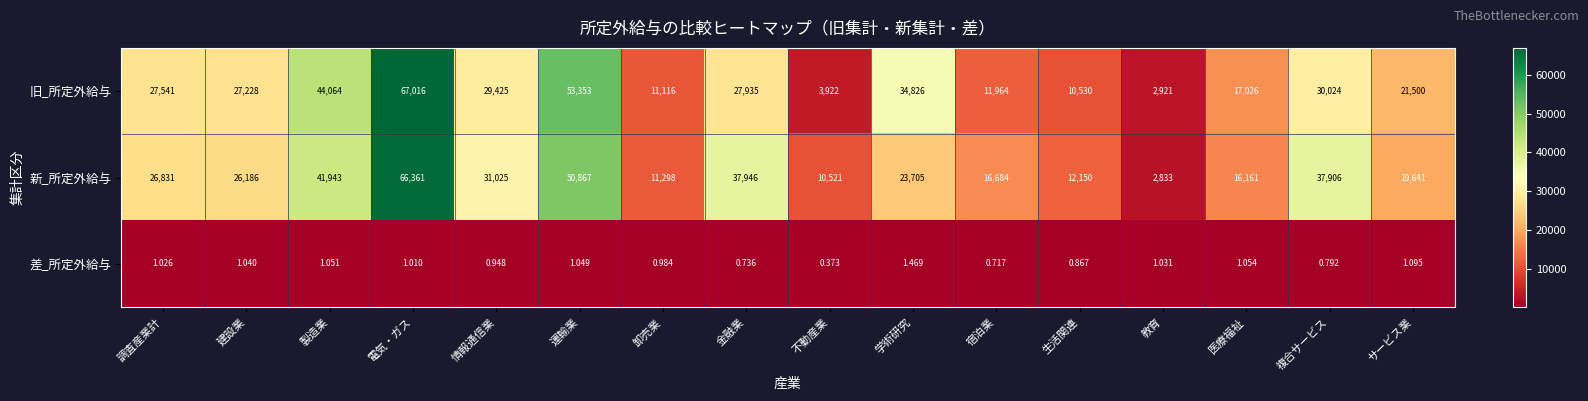

At which category does the chart reach its peak across all series?

電気・ガス